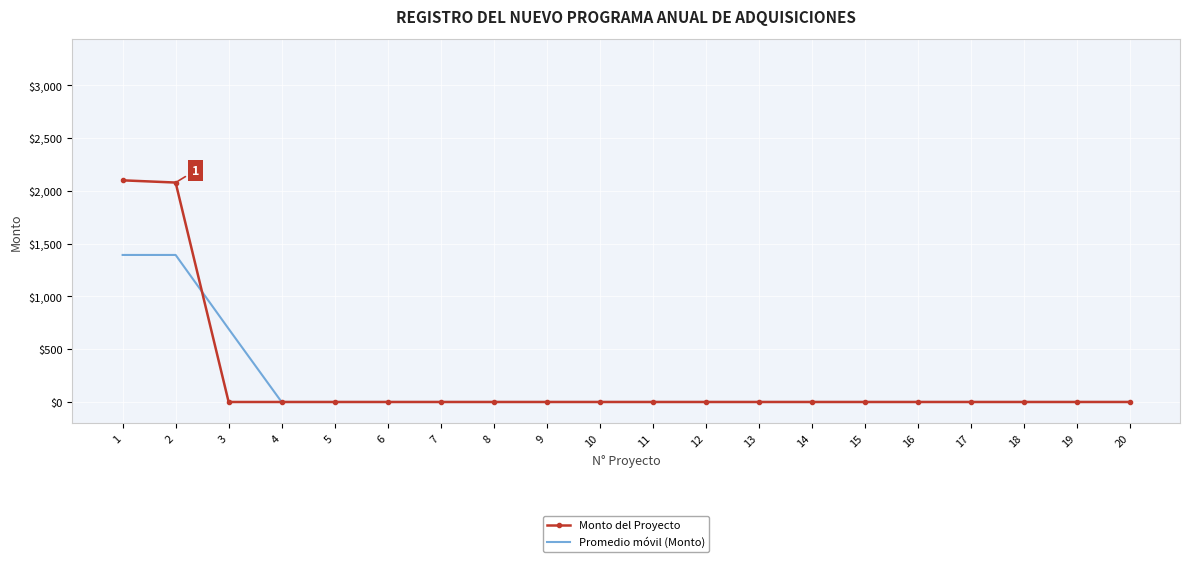

List the series in order of their peak value, lowest first.

Promedio móvil (Monto), Monto del Proyecto